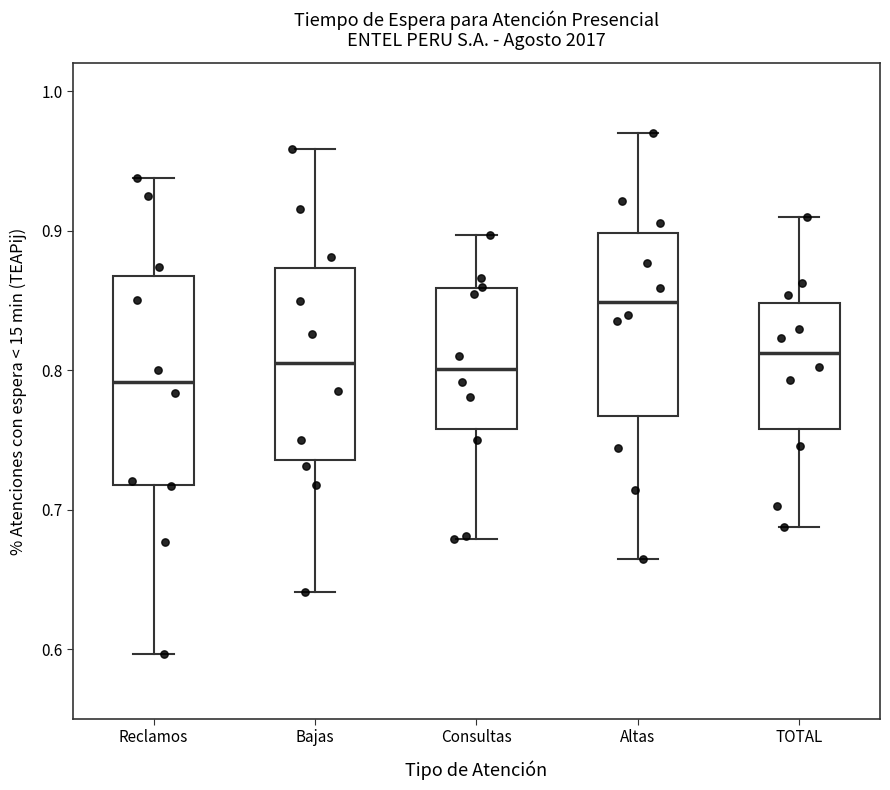

Where does the median line of the box for Bajas sit on the y-axis? The values are not printed on the chart, so give them approximately, as read against the axis.

0.81